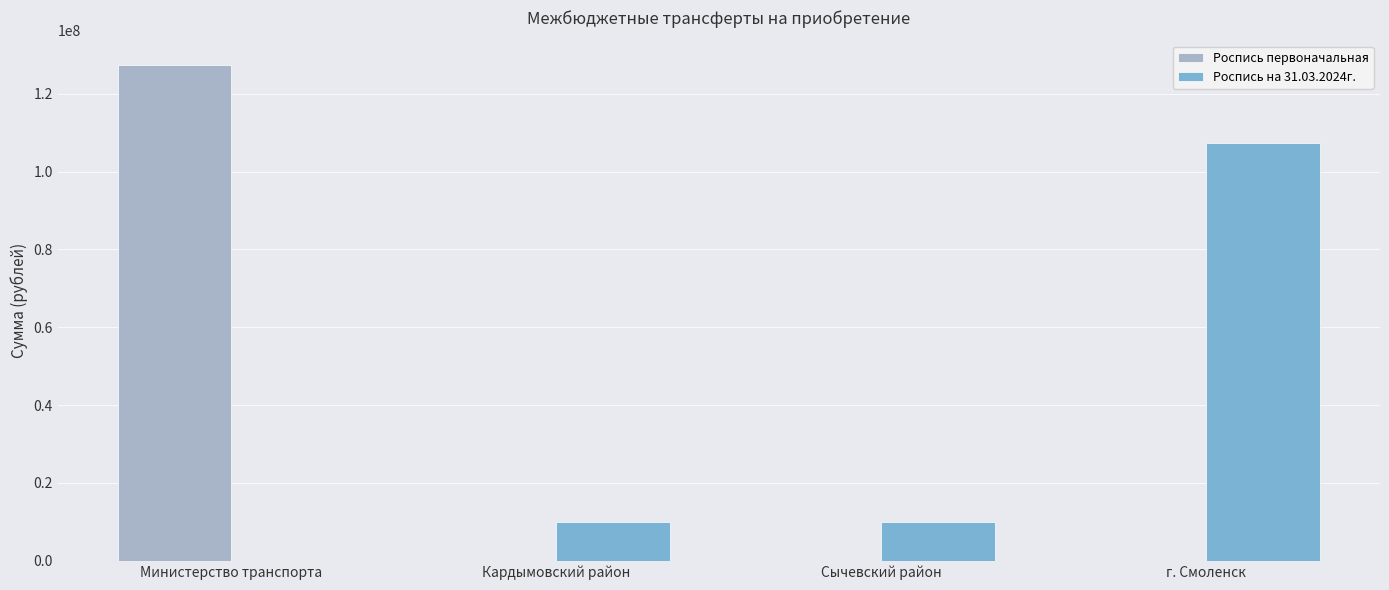

How many distinct data groups are displayed?

2